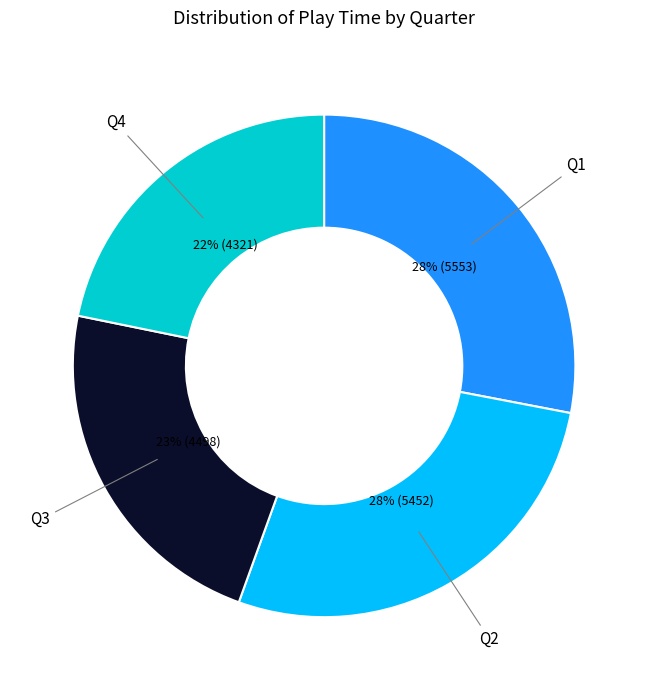

Which category has the smallest portion of the pie?

Q4